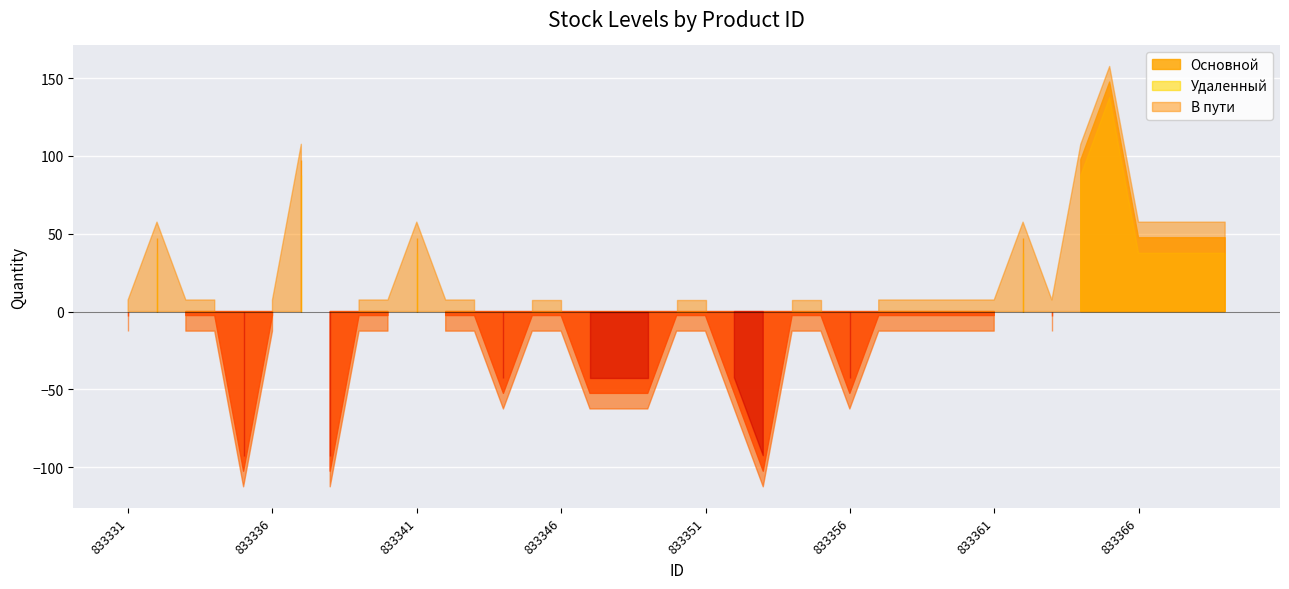

Where does the Удаленный series first go above 2?

833332